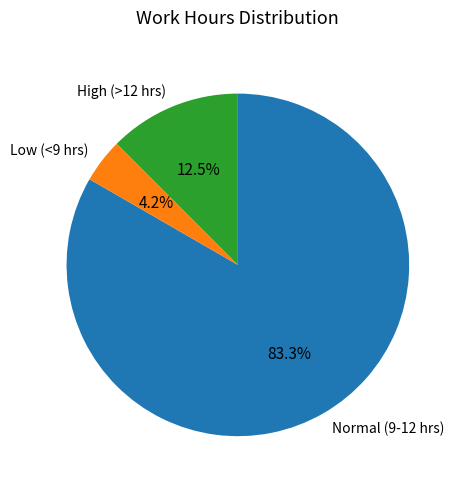

Do High (>12 hrs) and Normal (9-12 hrs) together represent more than half of the pie?

Yes